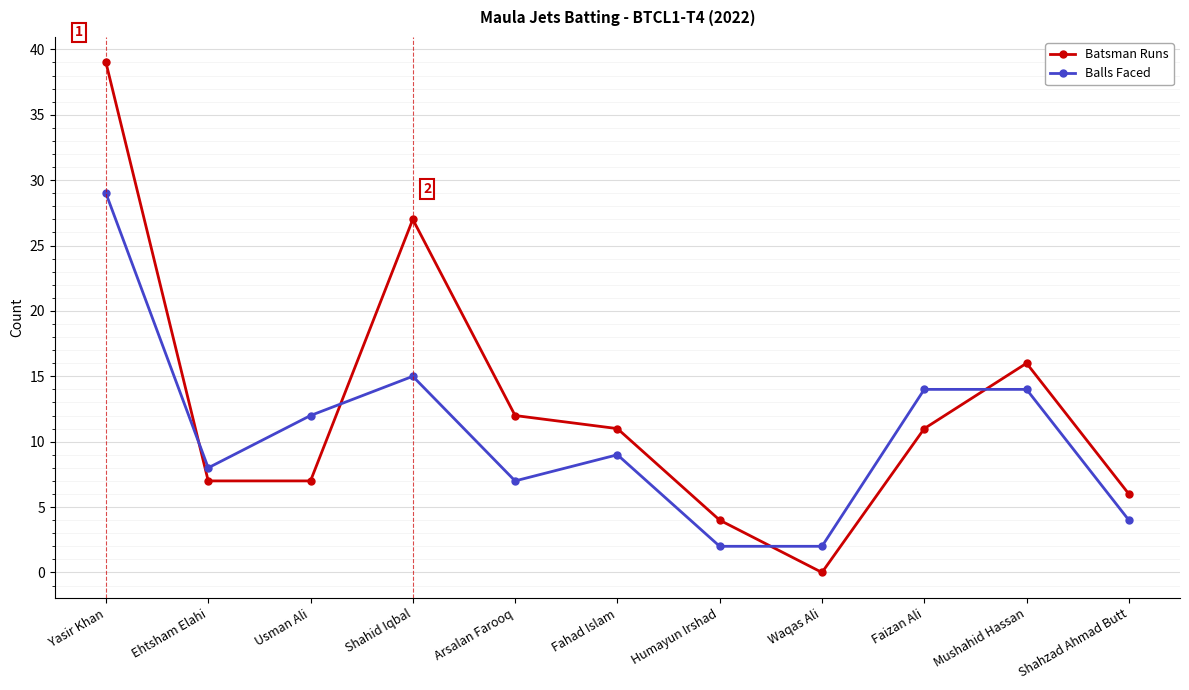

Reading left to right, transcribe all the data shown in this chart.

Batsman Runs: 39	7	7	27	12	11	4	0	11	16	6
Balls Faced: 29	8	12	15	7	9	2	2	14	14	4